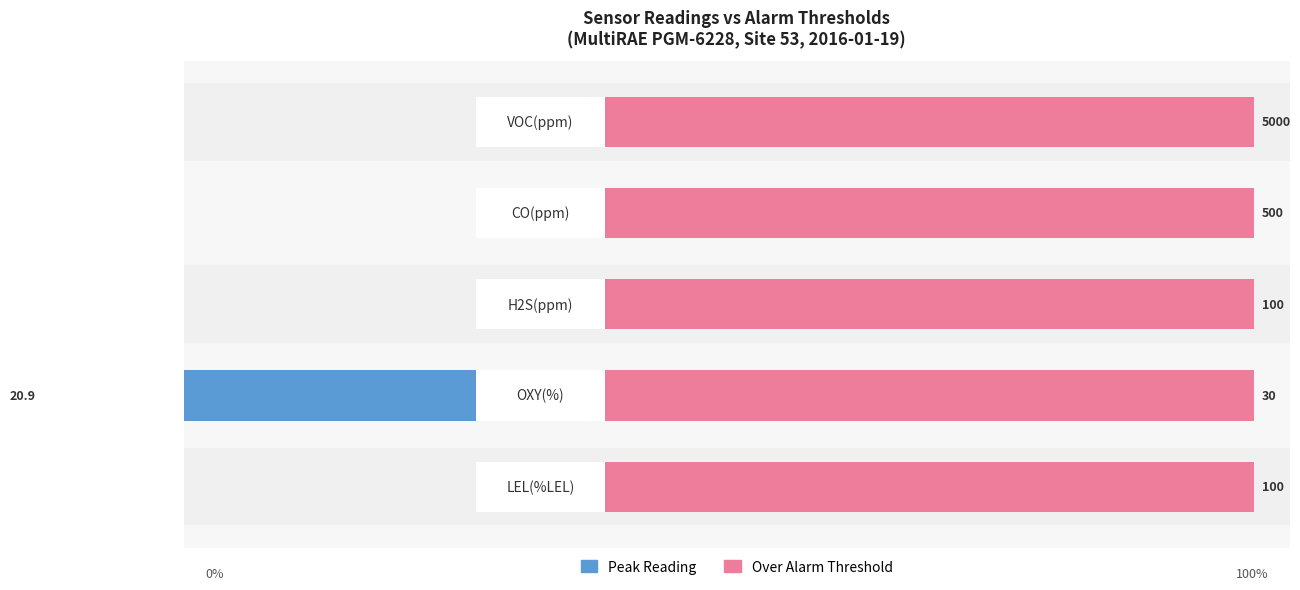

At how many categories does at least one series exceed -8?

5